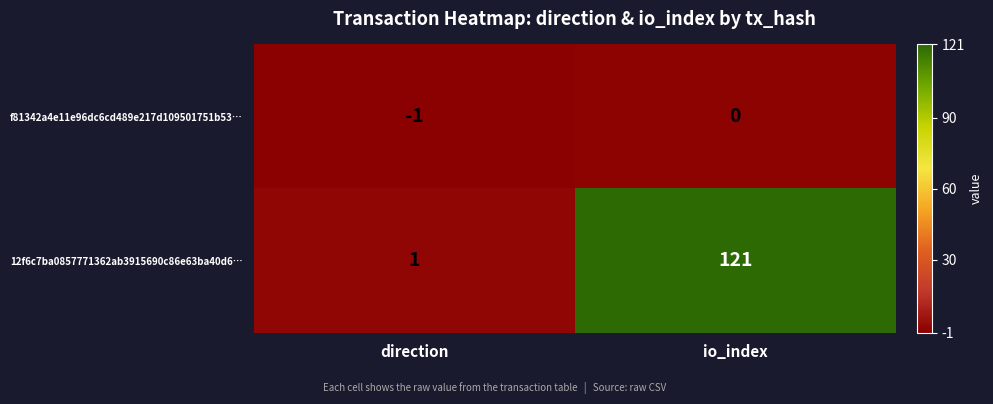

What is the difference between the maximum and minimum values in the 12f6c7ba0857771362ab3915690c86e63ba40d6… series?

120